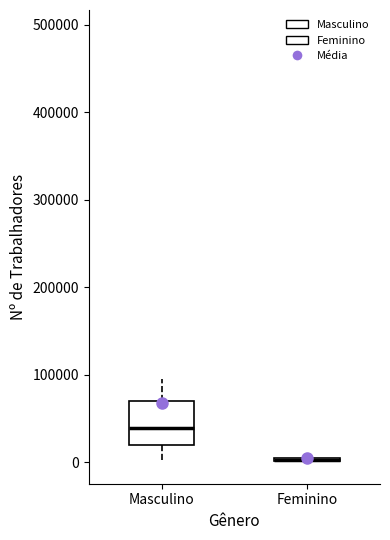

Where is the upper edge of the box for Feminino on the y-axis? The values are not printed on the chart, so give them approximately, as read against the axis.

10000